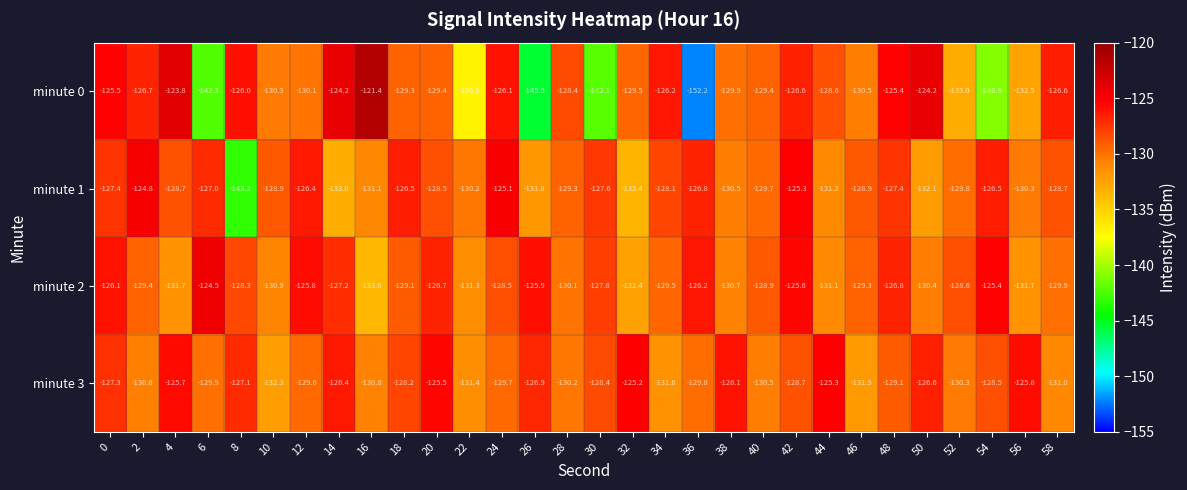

How many data points does each series have?

30